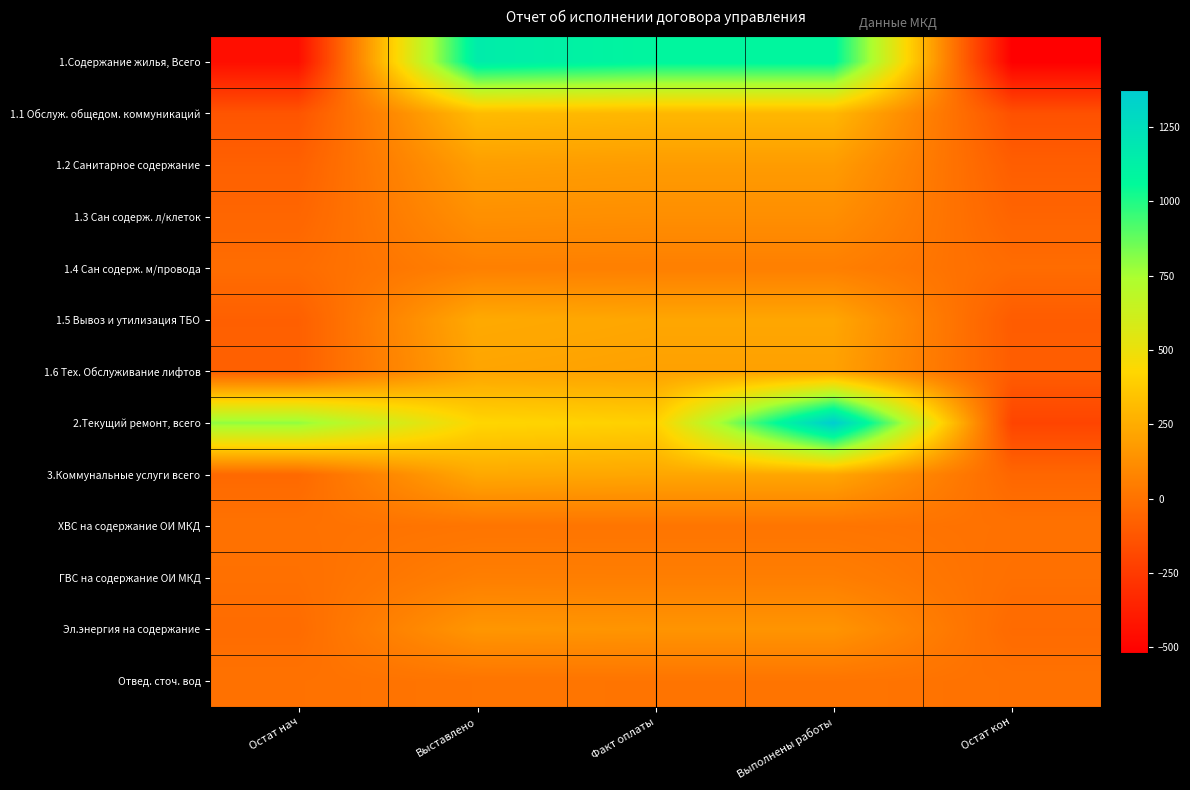

Which has a higher value, Выставлено or Факт оплаты?

Выставлено